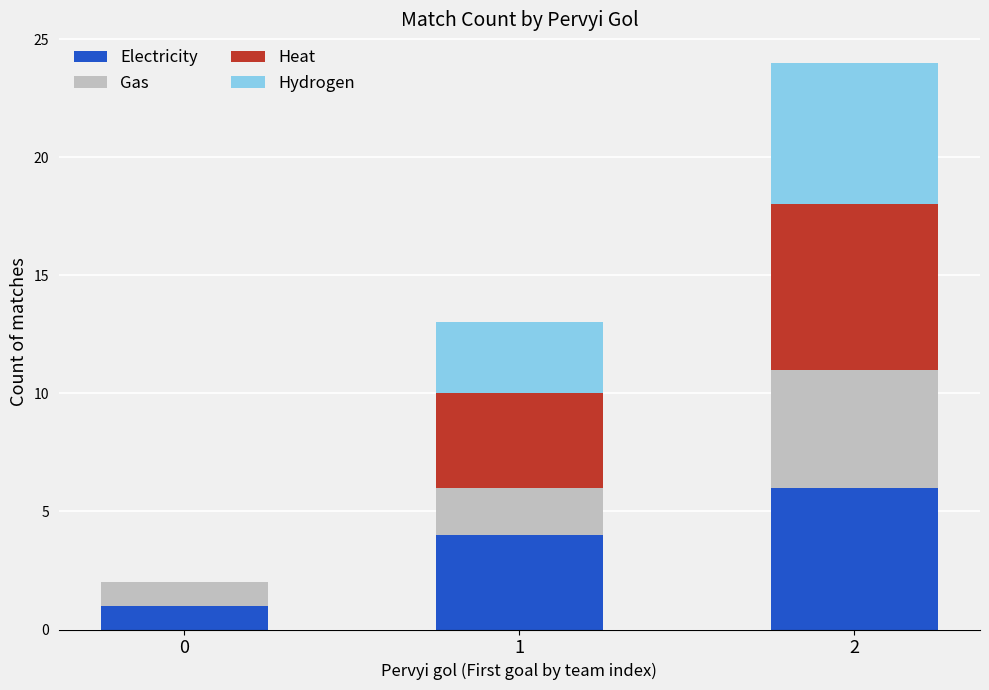

True or false: Electricity has a value of 1 at 0.

True